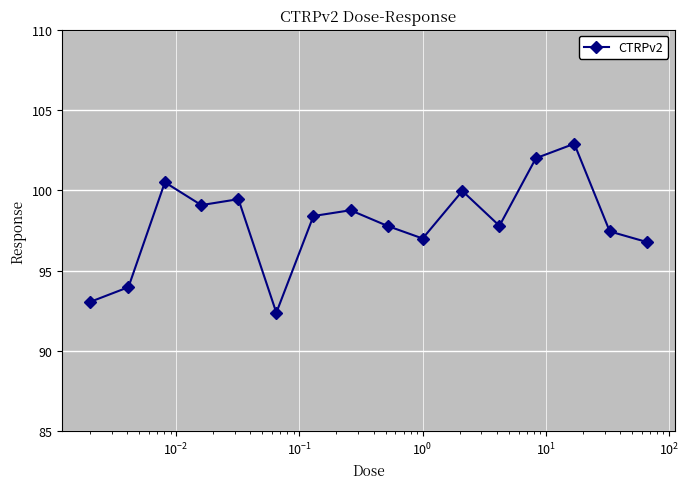

What is the sum of all values?

1567.2